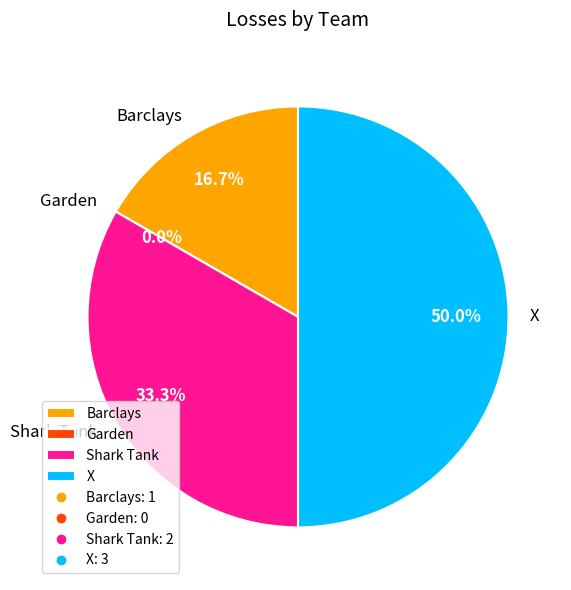

Between X and Garden, which is larger?

X